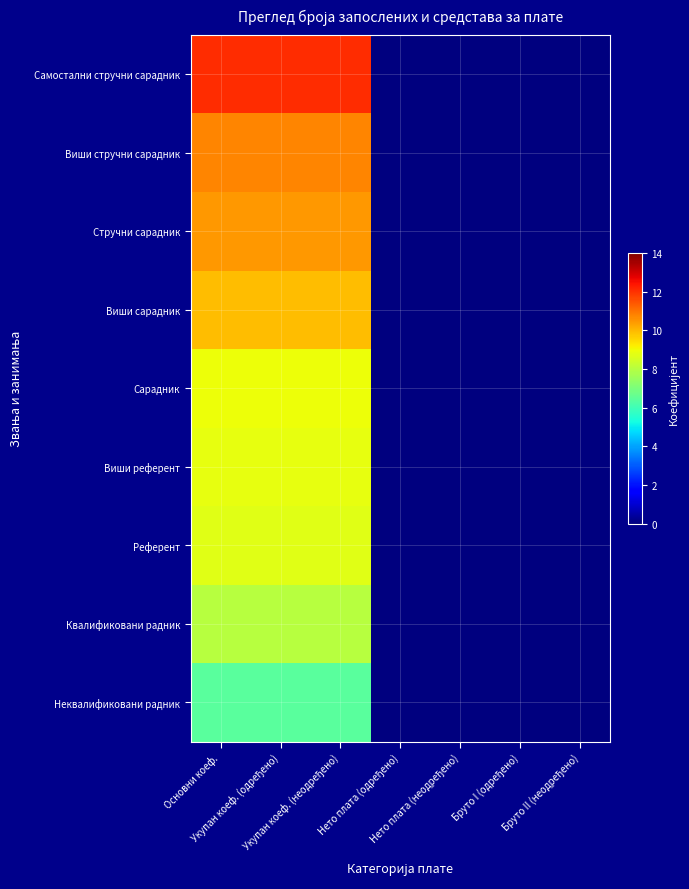

Which series has the largest total across all categories?

Самостални стручни сарадник